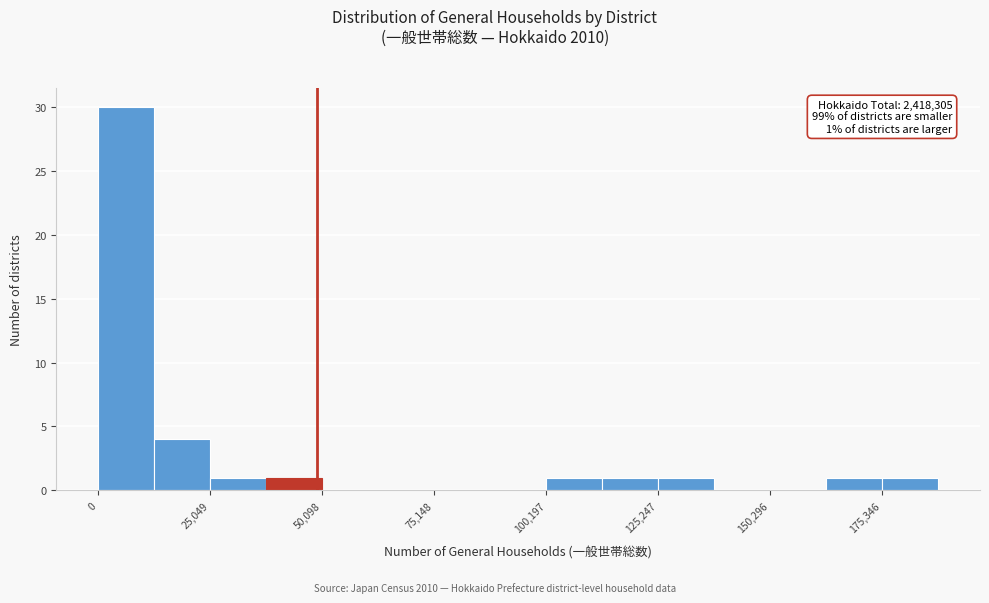

Around what value on the x-axis is the tallest bar? Give the approximate position of its centre, as read against the axis.

5000